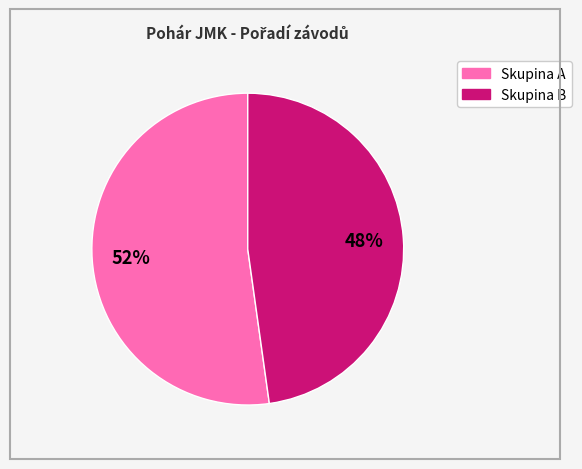

To the nearest percent, what is the difference between the largest and smallest slice percentages?

4%